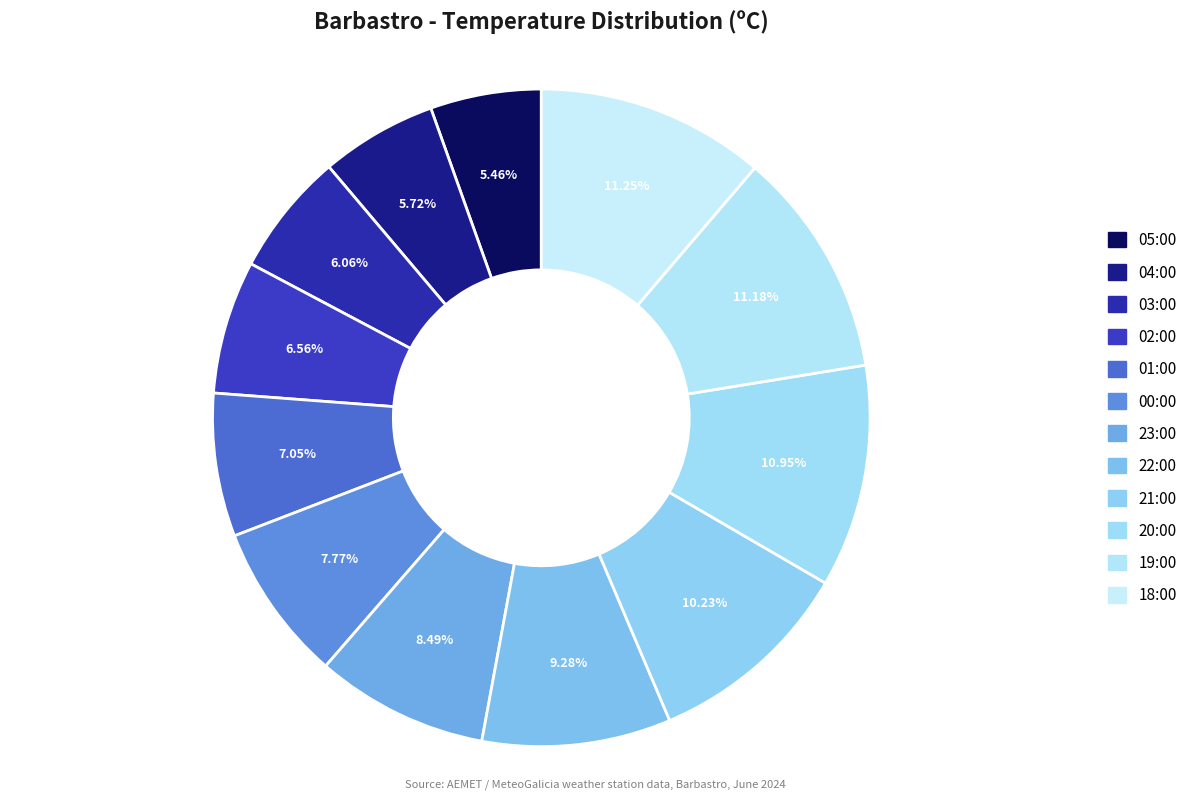

How many slices are in this pie chart?

12